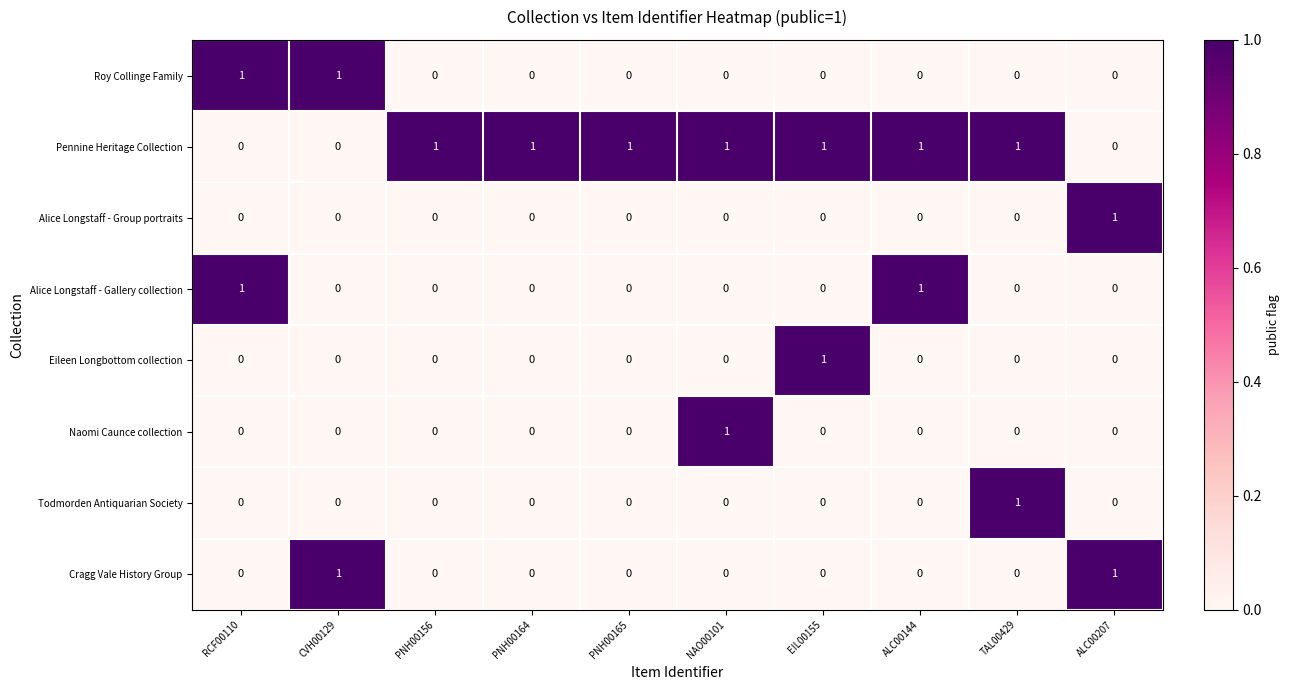

How many series are shown in this chart?

8